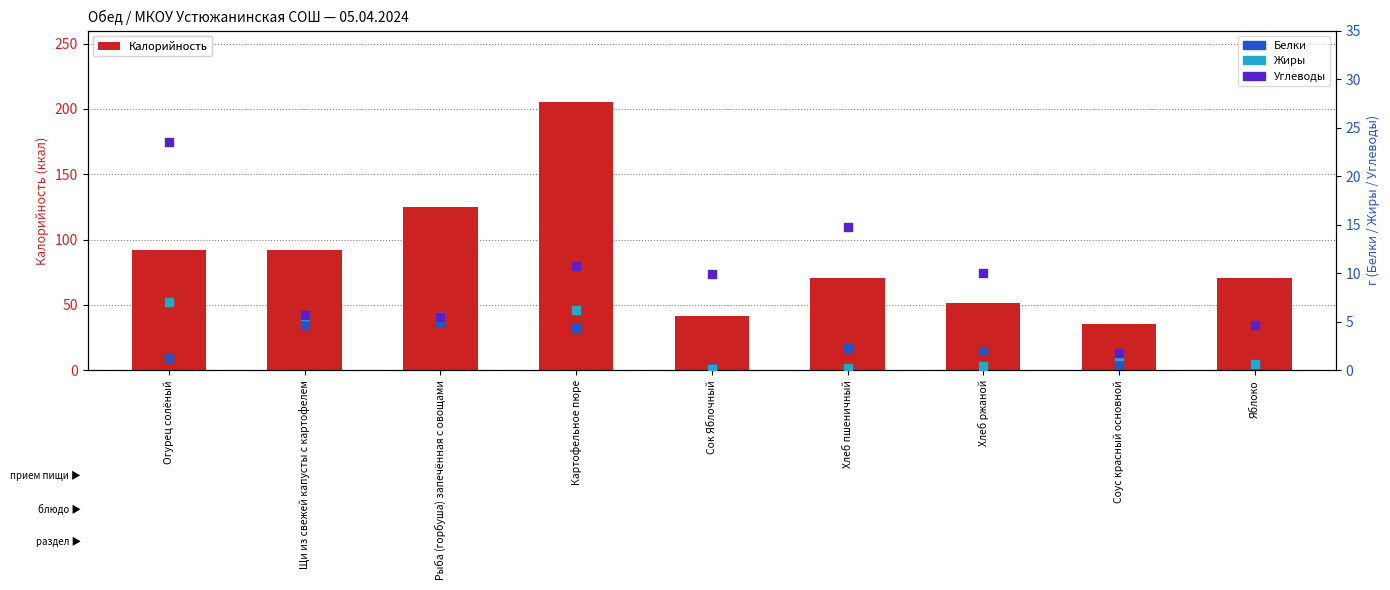

At which category is the sum across all series the highest?

Картофельное пюре